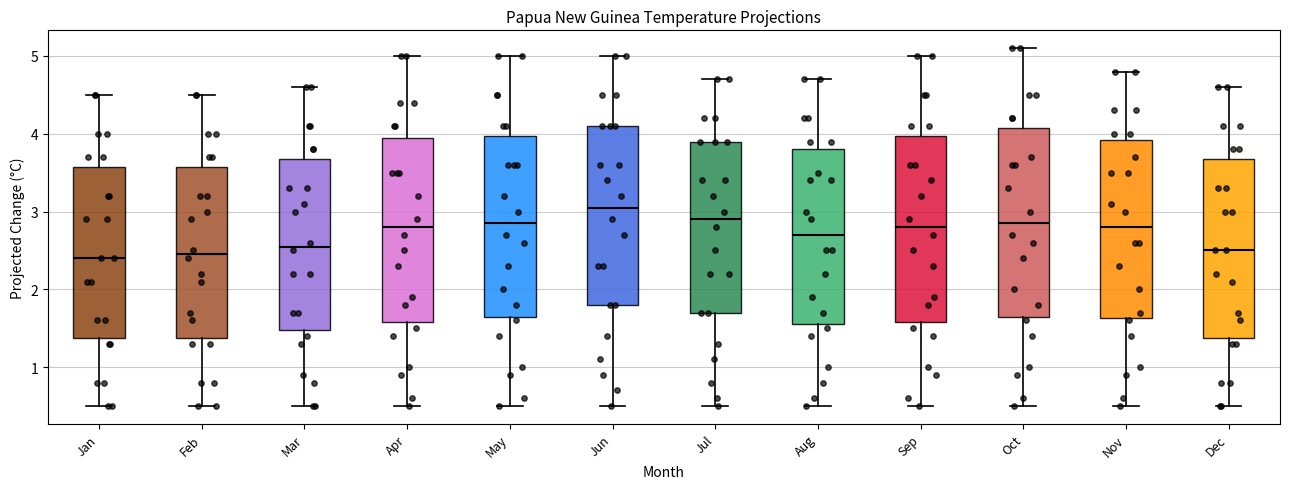

Where does the median line of the box for Apr sit on the y-axis? The values are not printed on the chart, so give them approximately, as read against the axis.

2.8